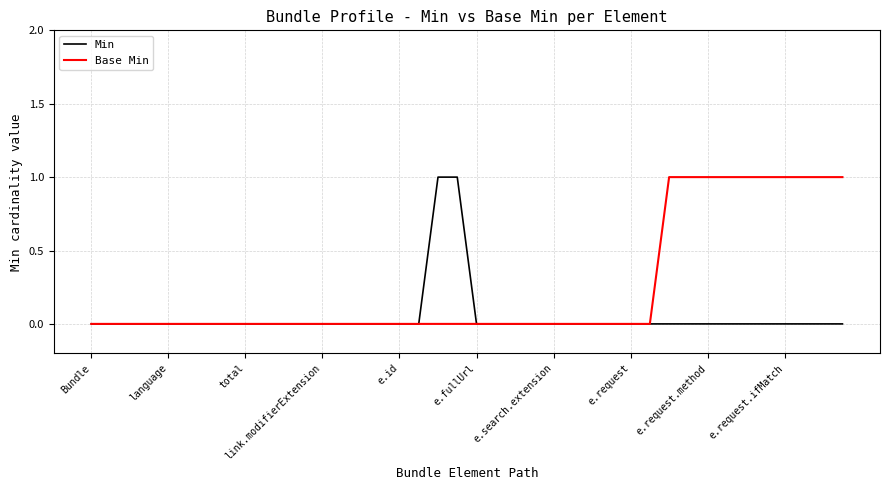

Which series has the largest total across all categories?

Base Min